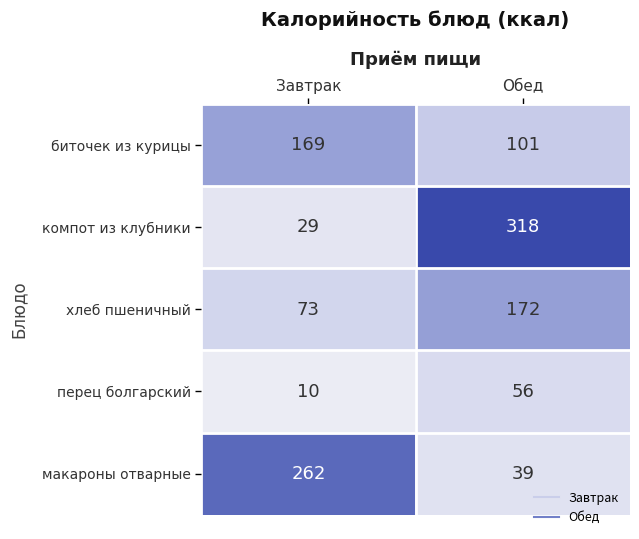

Reading left to right, what are all the values shown in this chart?

биточек из курицы: Завтрак=169	Обед=101
компот из клубники: Завтрак=29	Обед=318
хлеб пшеничный: Завтрак=73	Обед=172
перец болгарский: Завтрак=10	Обед=56
макароны отварные: Завтрак=262	Обед=39